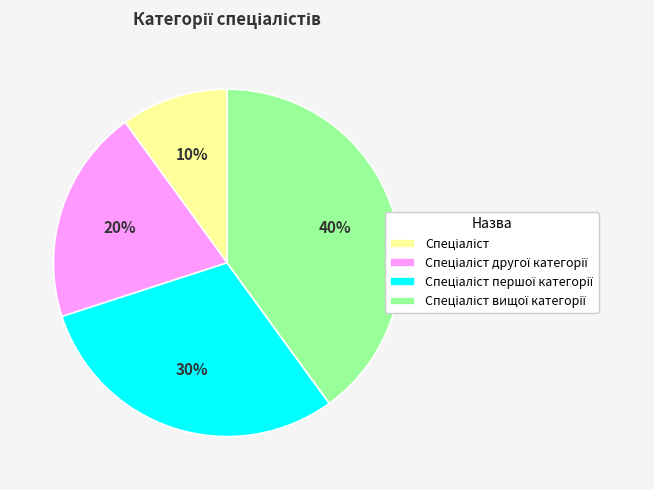

To the nearest percent, what is the difference between the largest and smallest slice percentages?

30%